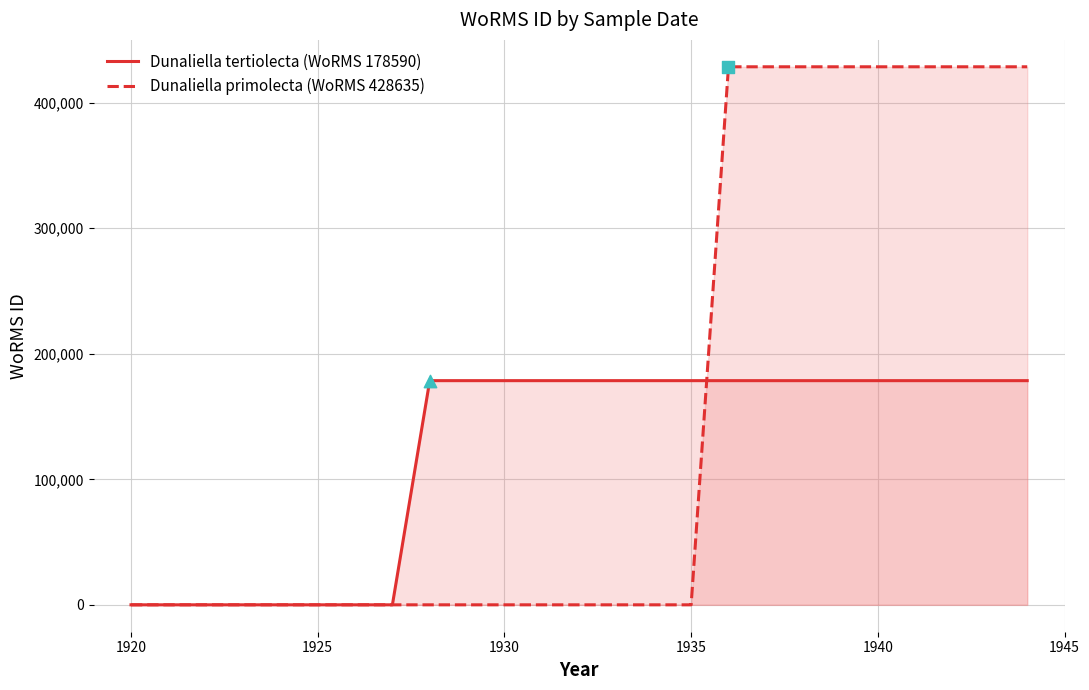

Which series has the largest total across all categories?

Dunaliella primolecta (WoRMS 428635)